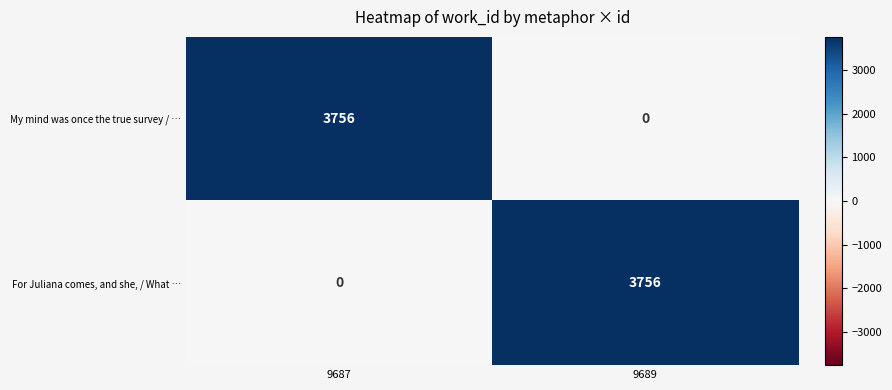

Reading left to right, transcribe all the data shown in this chart.

My mind was once the true survey / …: 9687=3756	9689=0
For Juliana comes, and she, / What …: 9687=0	9689=3756